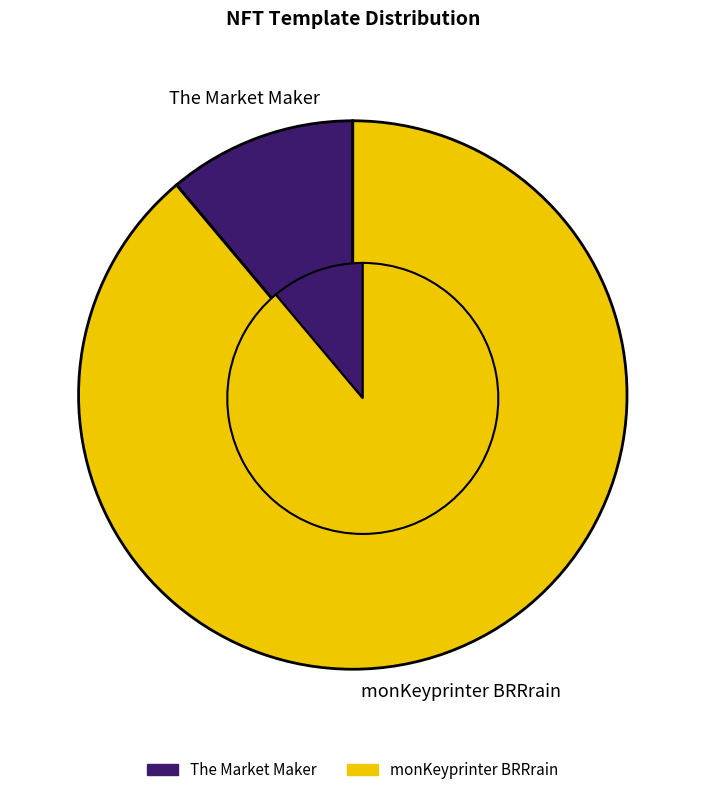

How many segments does this pie chart have?

2